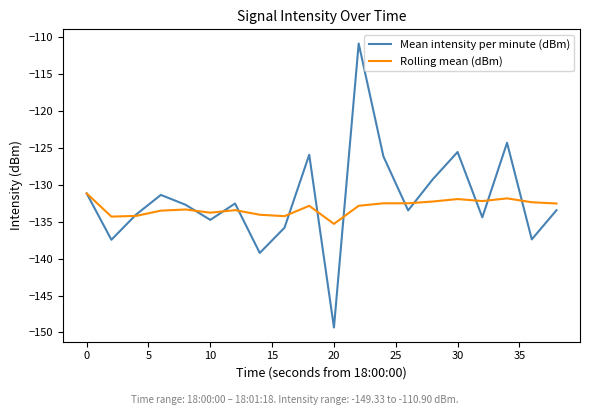

What is the smallest value displayed?

-149.3